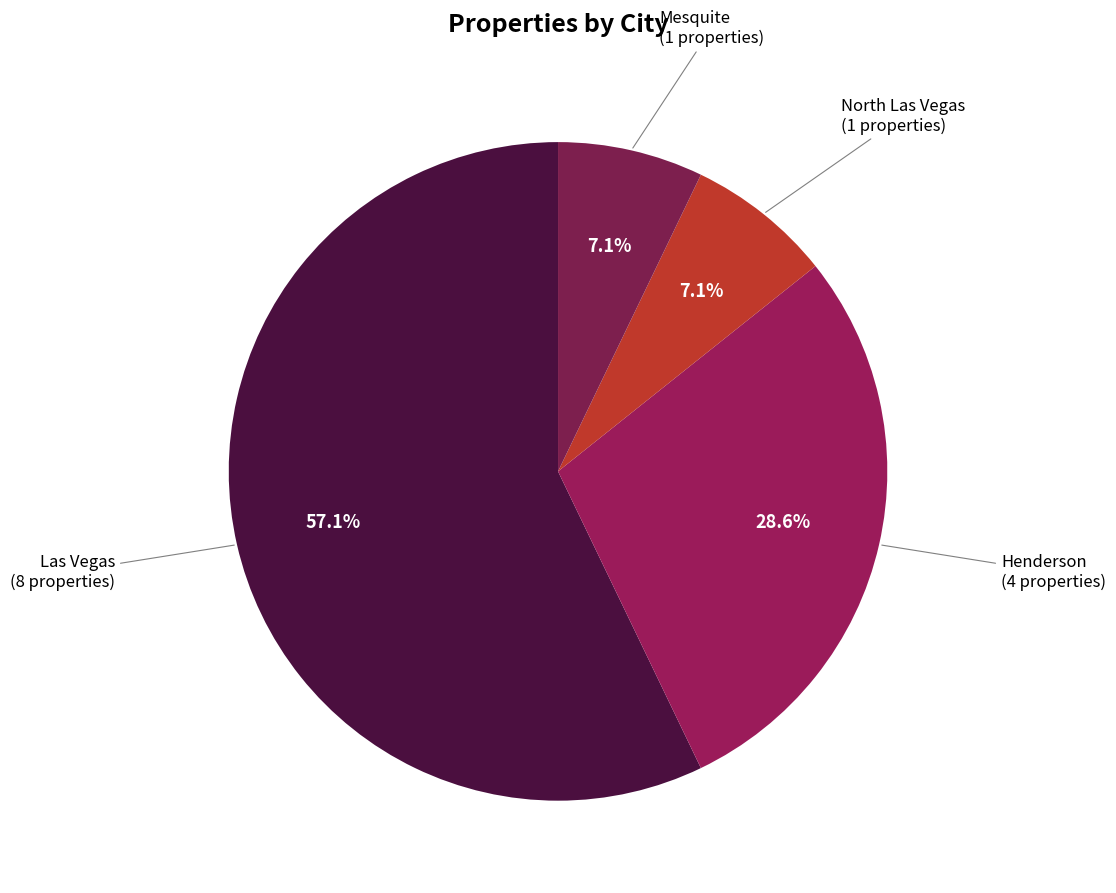

What percentage is NOT represented by North Las Vegas?

92.9%